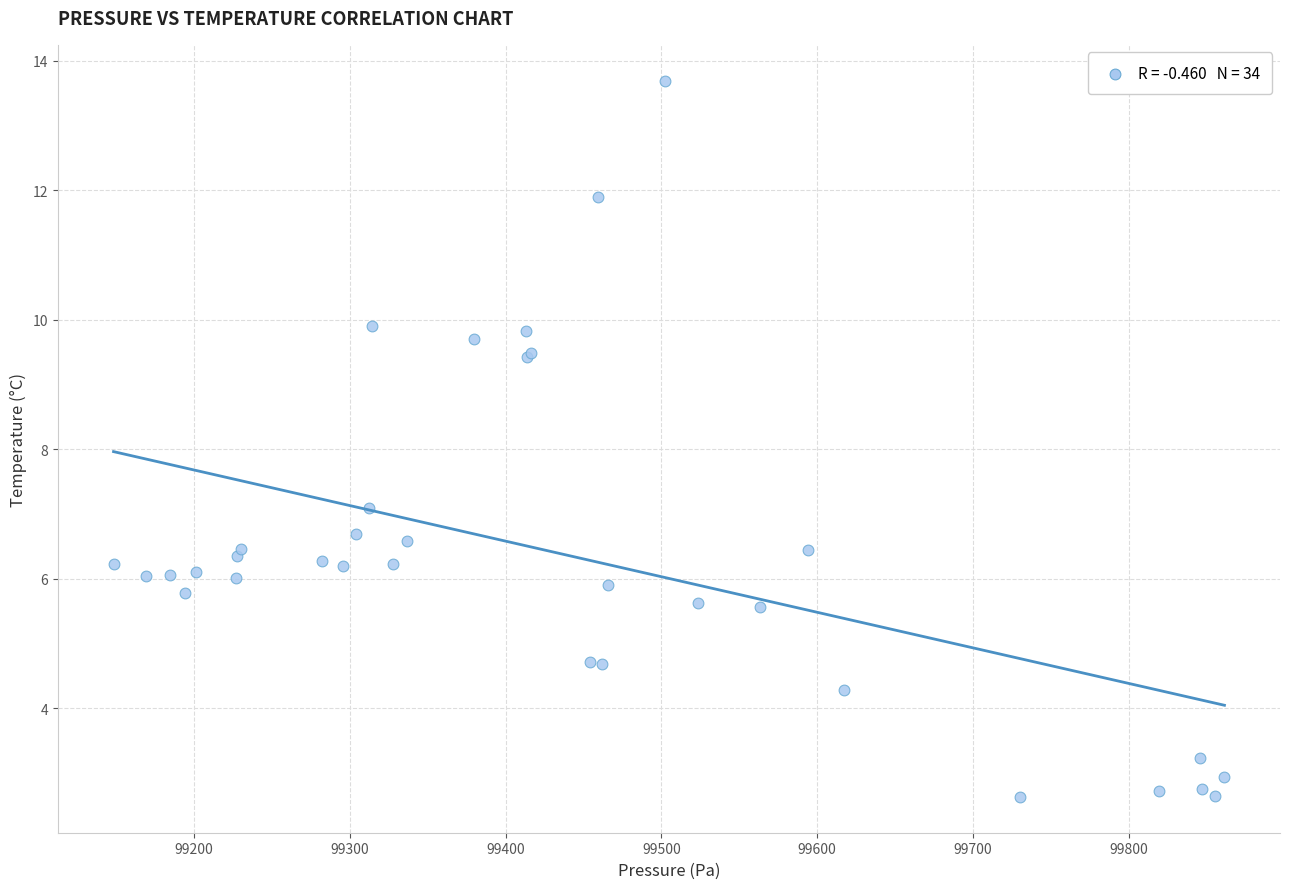

What Y value in the scatter plot is closest to 8?

7.1